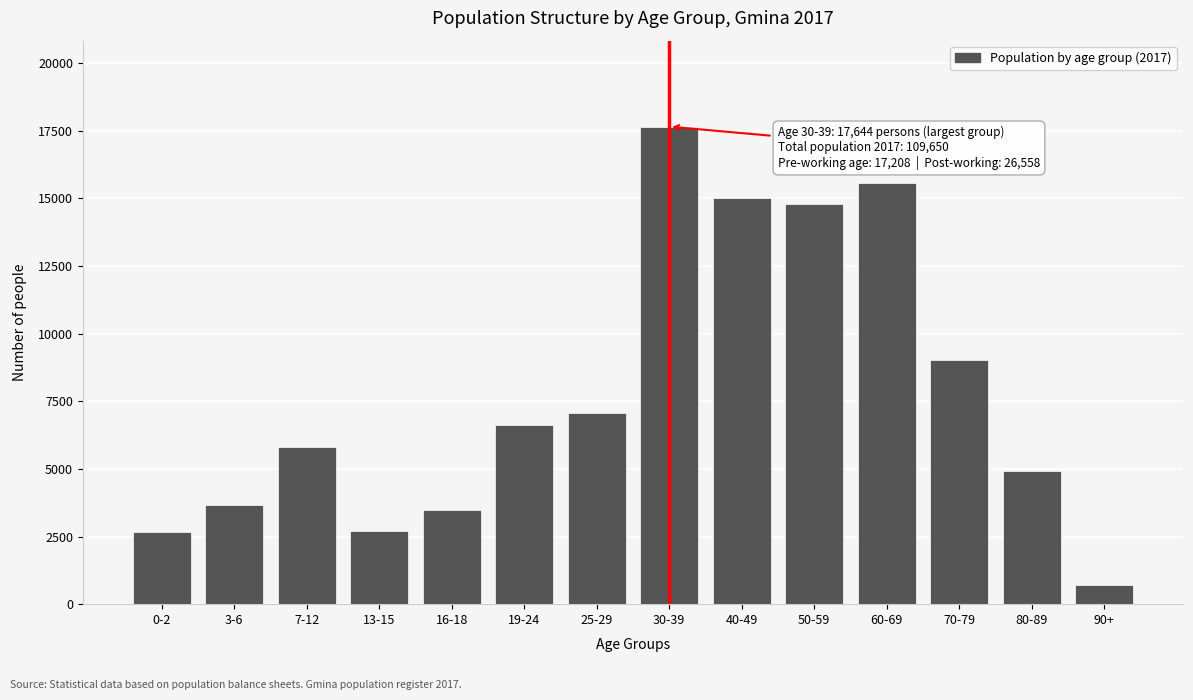

The value at 0-2 is 2682. True or false?

True